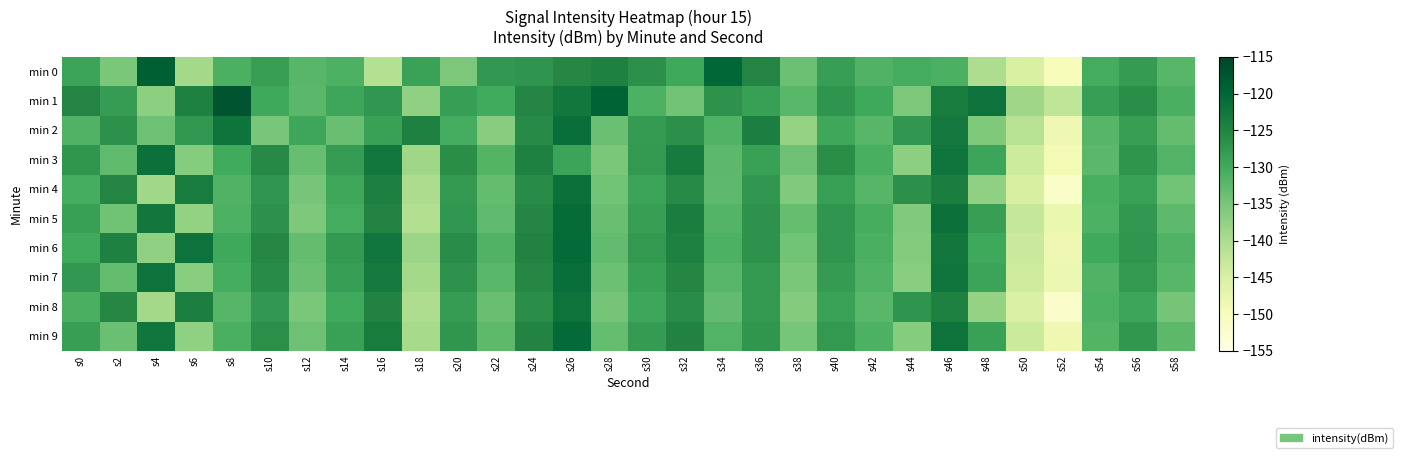

At which category does the chart reach its peak across all series?

s8